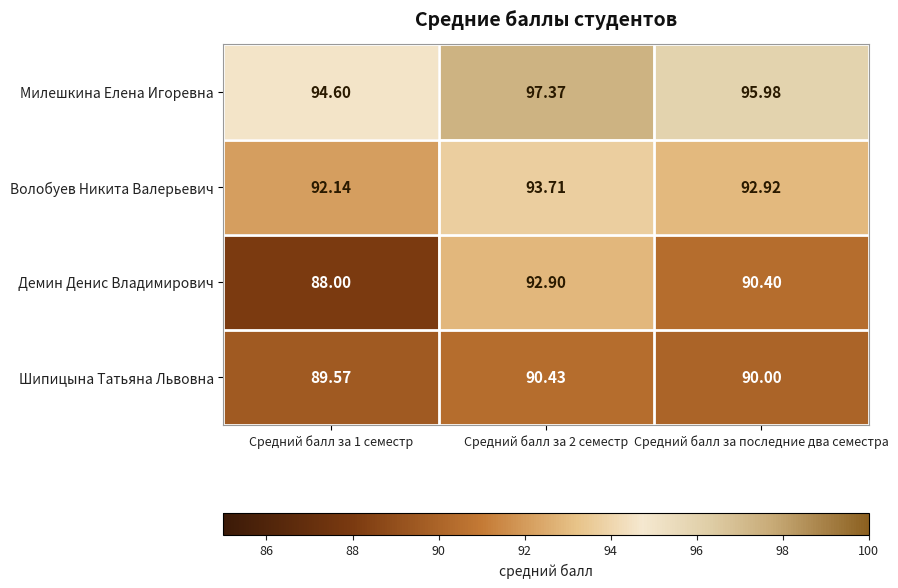

Rank the series at Средний балл за последние два семестра from lowest to highest value.

Шипицына Татьяна Львовна, Демин Денис Владимирович, Волобуев Никита Валерьевич, Милешкина Елена Игоревна